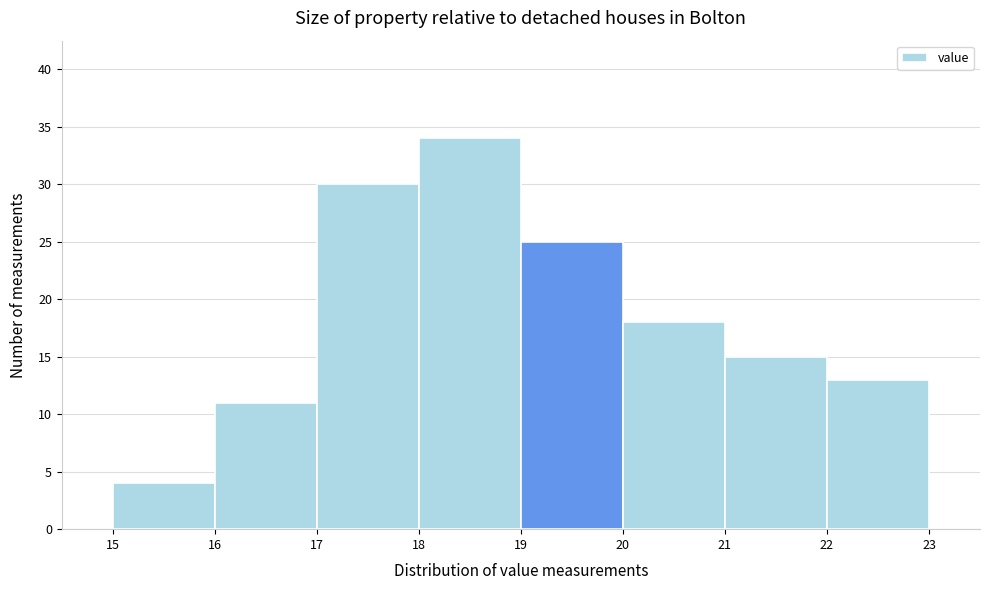

Reading left to right, transcribe this chart: for each bar, give the range it covers on the x-axis and its height. The values are not printed on the chart, so give them approximately, as read against the axis.

15 to 16: 4
16 to 17: 11
17 to 18: 30
18 to 19: 34
19 to 20: 25
20 to 21: 18
21 to 22: 15
22 to 23: 13